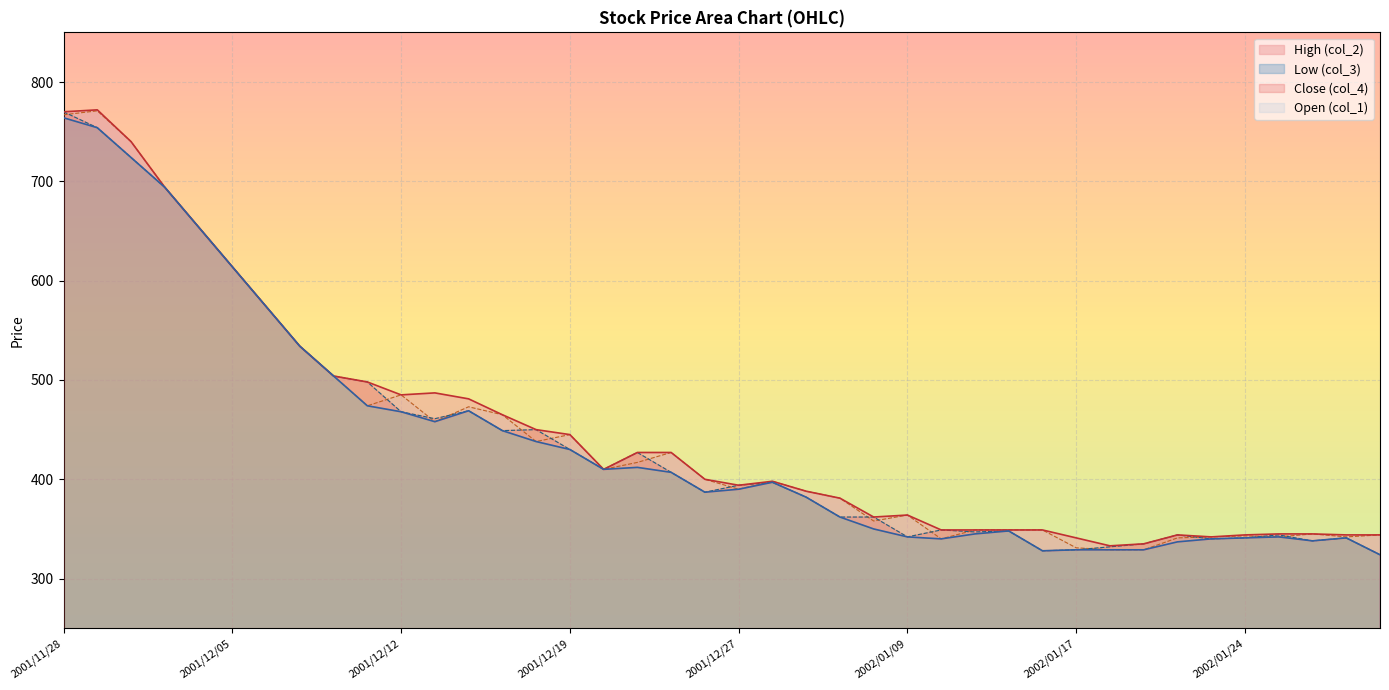

True or false: col_2 has more than 2 points higher than both neighbors.

True